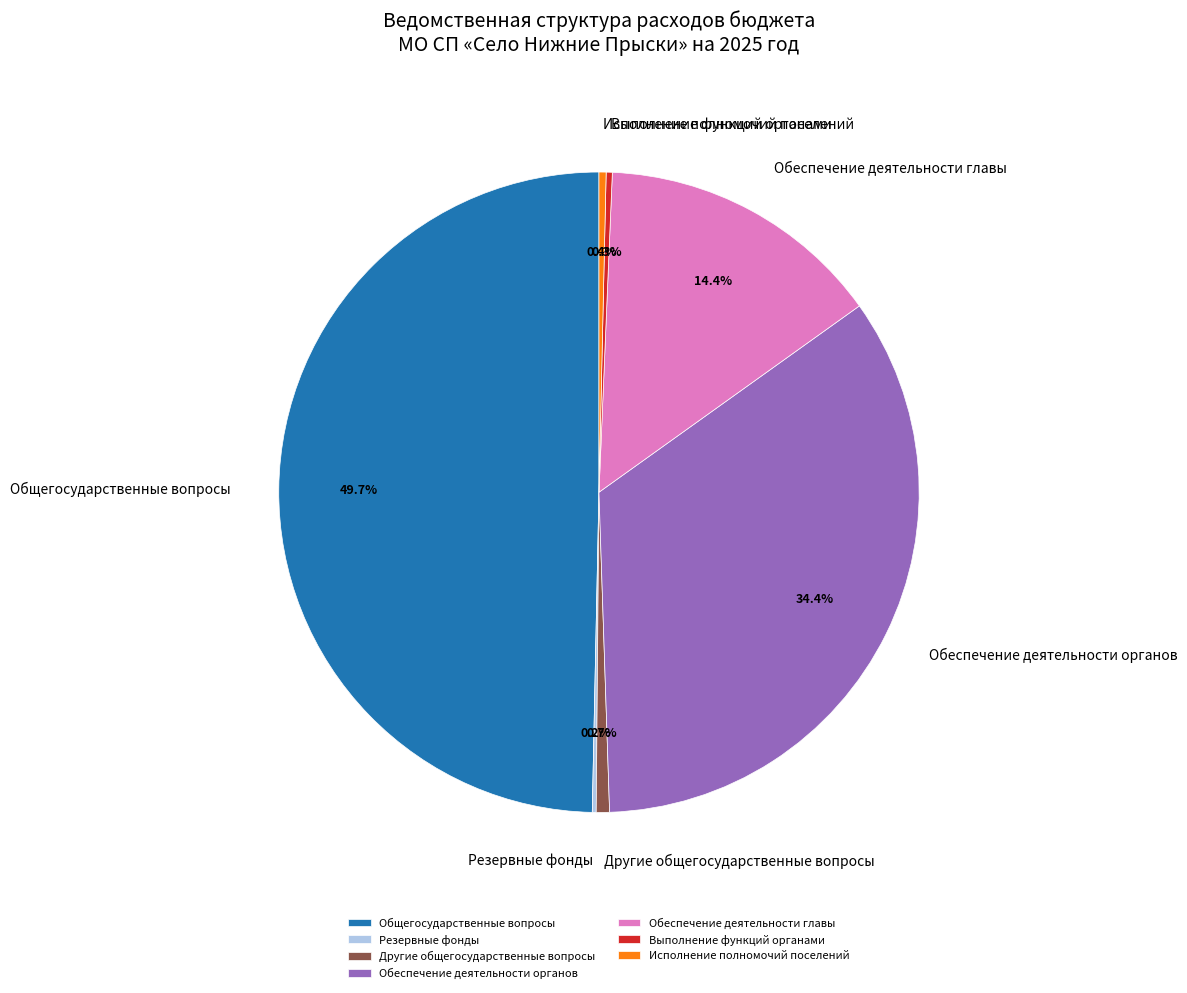

Do Исполнение полномочий поселений and Выполнение функций органами together represent more than half of the pie?

No